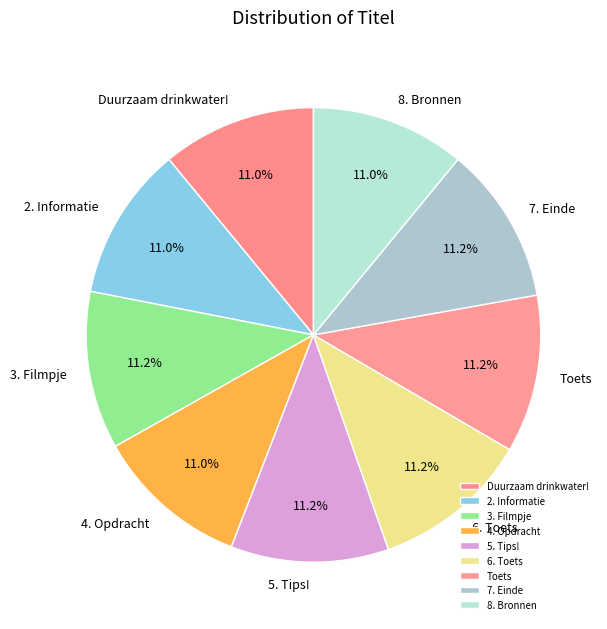

Combined, what portion of the pie is 4. Opdracht and Toets?

22.2%